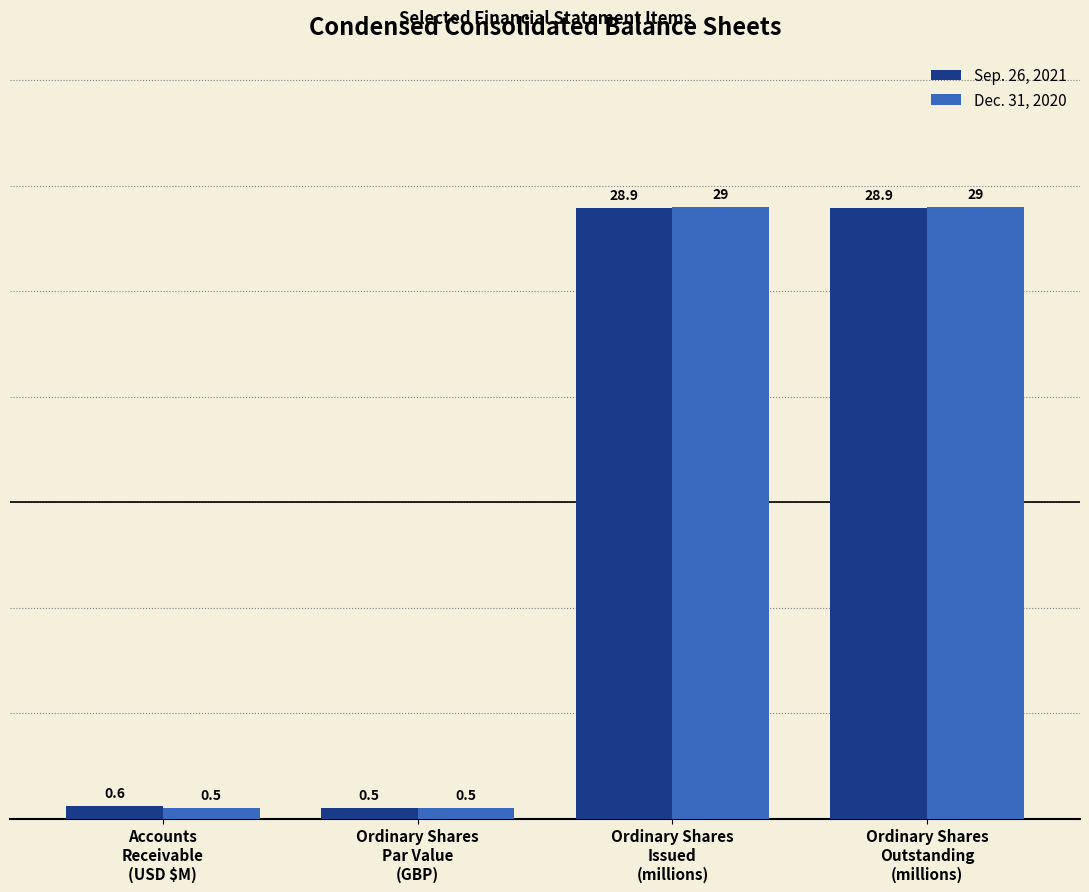

List the series in order of their overall mean, lowest first.

Sep. 26, 2021, Dec. 31, 2020